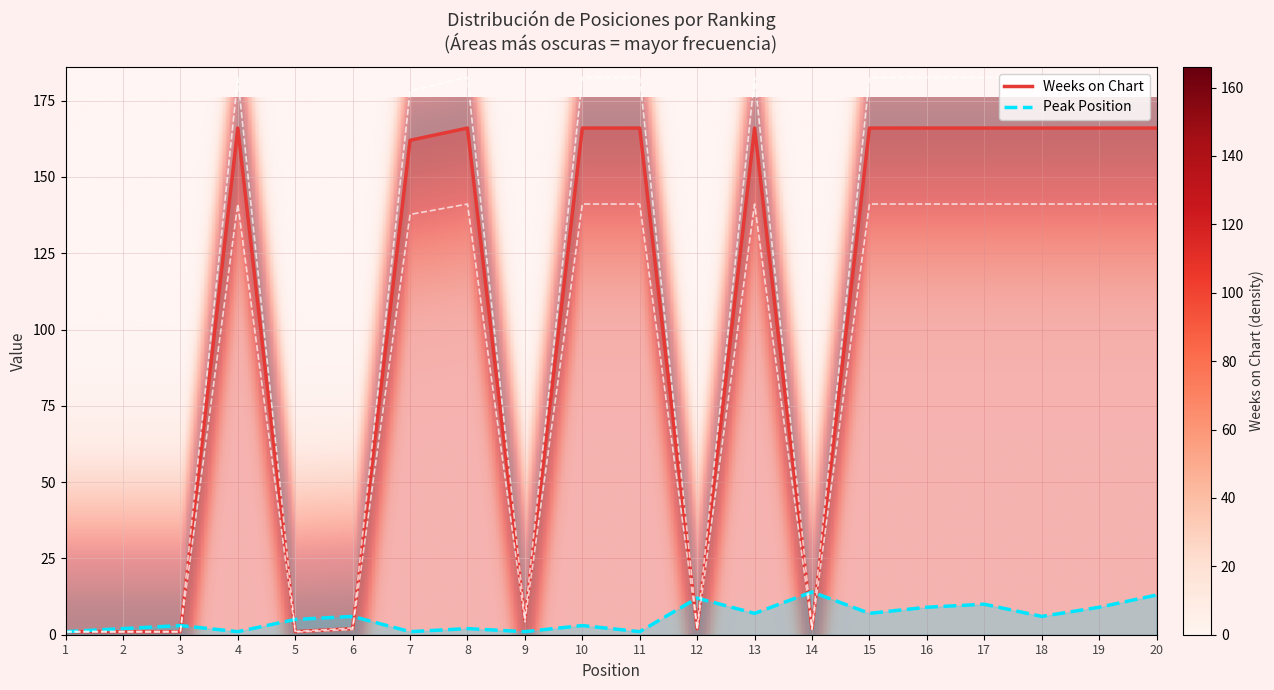

What is the sum of the Peak Position values at 8 and 5?

7